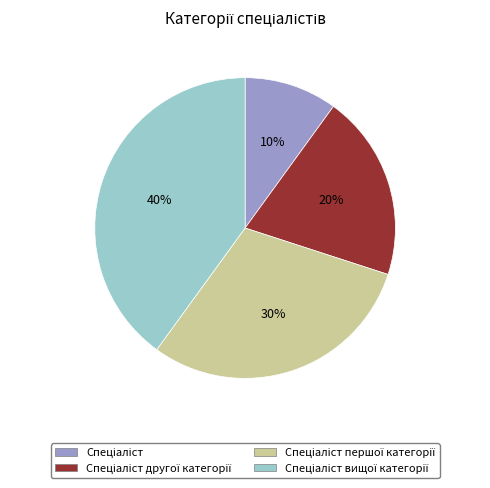

Does any single category account for the majority?

No